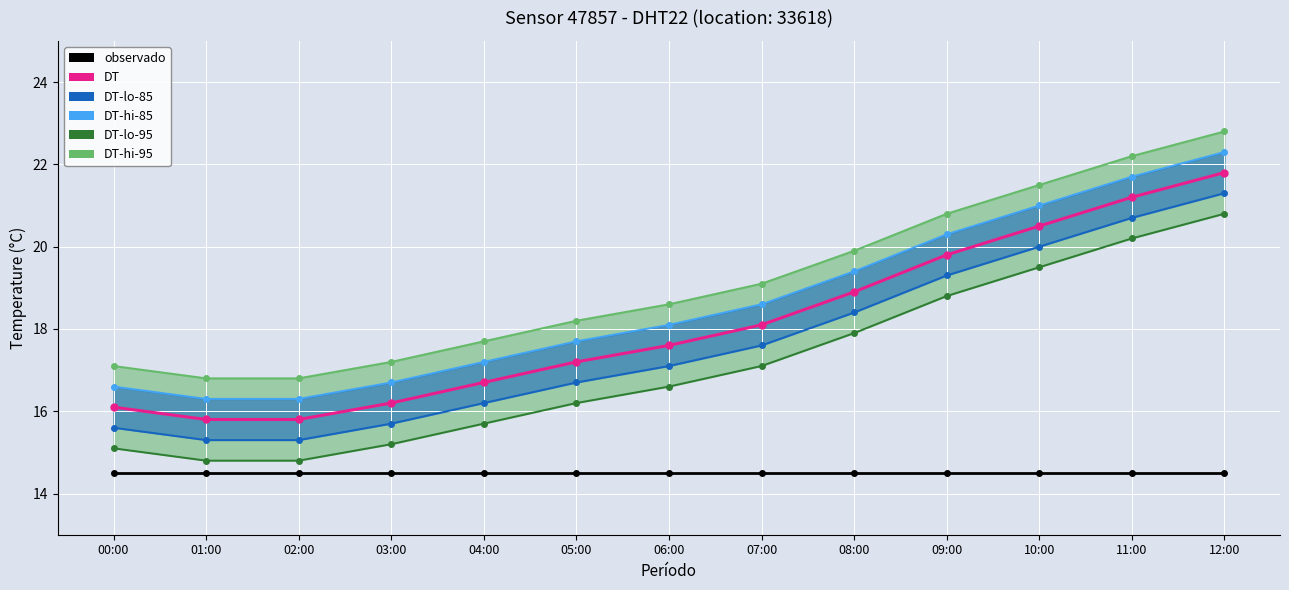

The value of DT-hi-85 at 09:00 is 35.8. True or false?

False